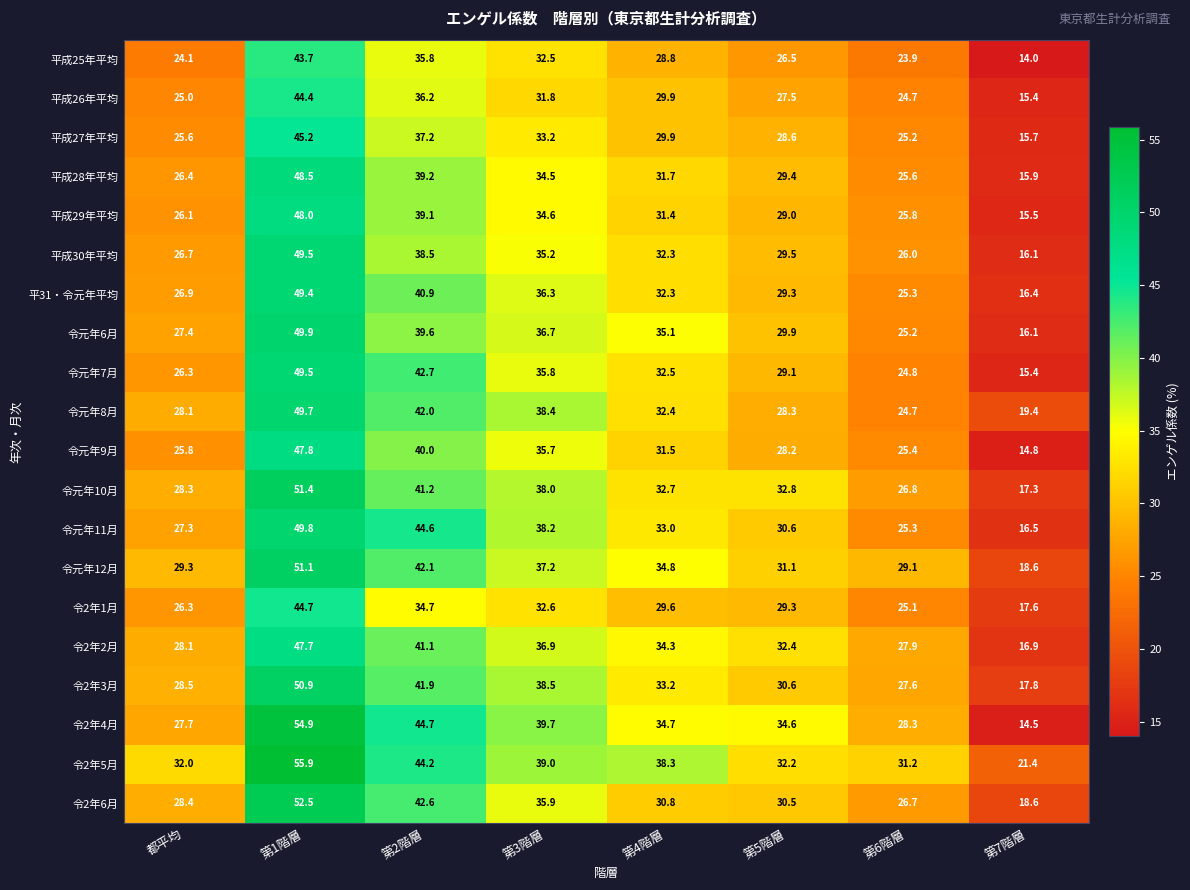

What is the average value of the 平成26年平均 series?

29.4